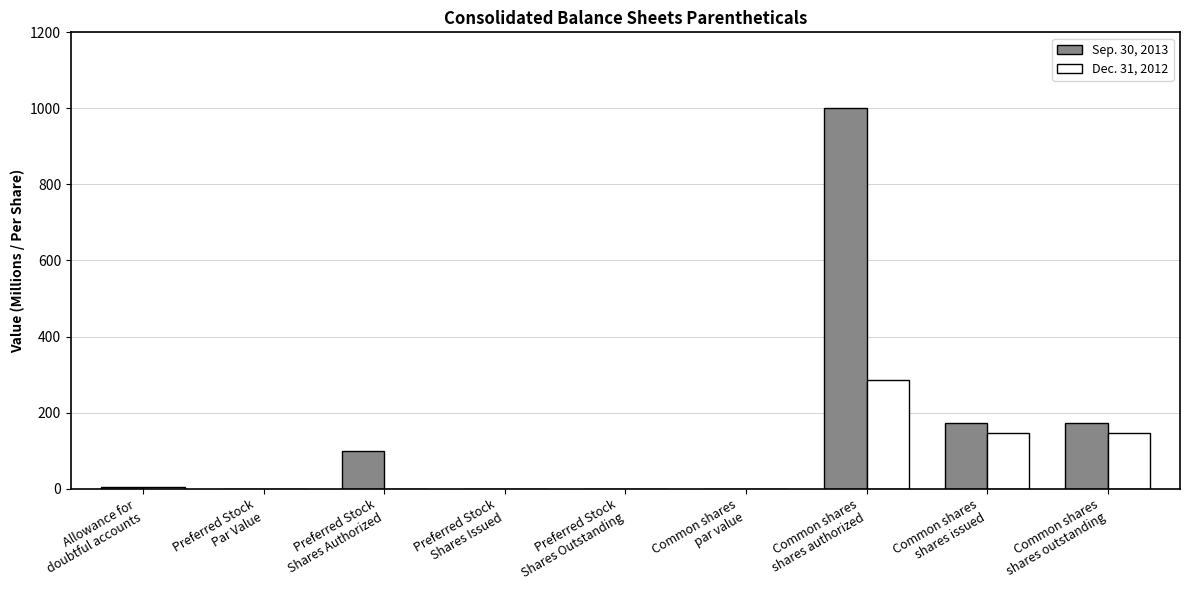

Is the value of Sep. 30, 2013 at Common shares
shares outstanding greater than the value of Dec. 31, 2012 at Preferred Stock
Shares Issued?

Yes